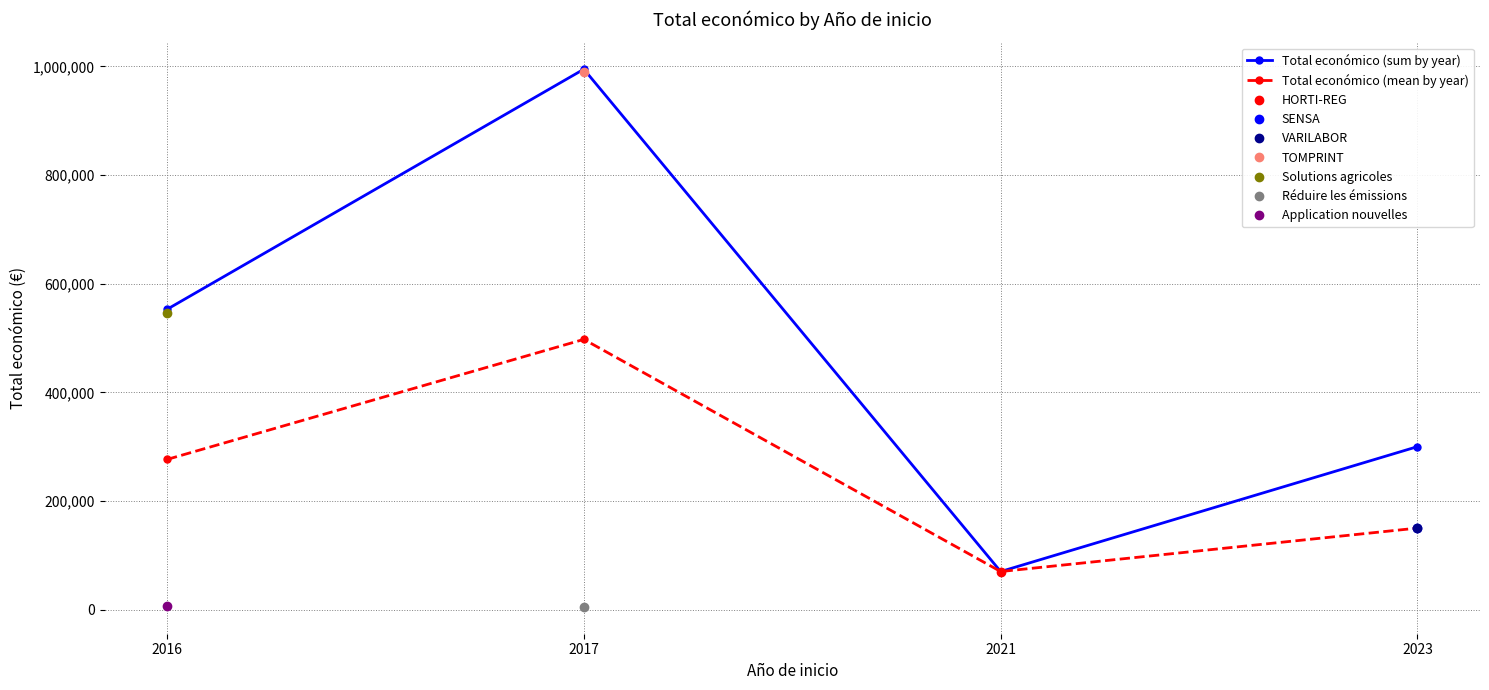

Reading right to left, extract all data points from this chart.

Total económico (sum by year): 2023=300000.0	2021=69992.0	2017=994973.0	2016=552823.0
Total económico (mean by year): 2023=150000.0	2021=69992.0	2017=497486.5	2016=276411.5